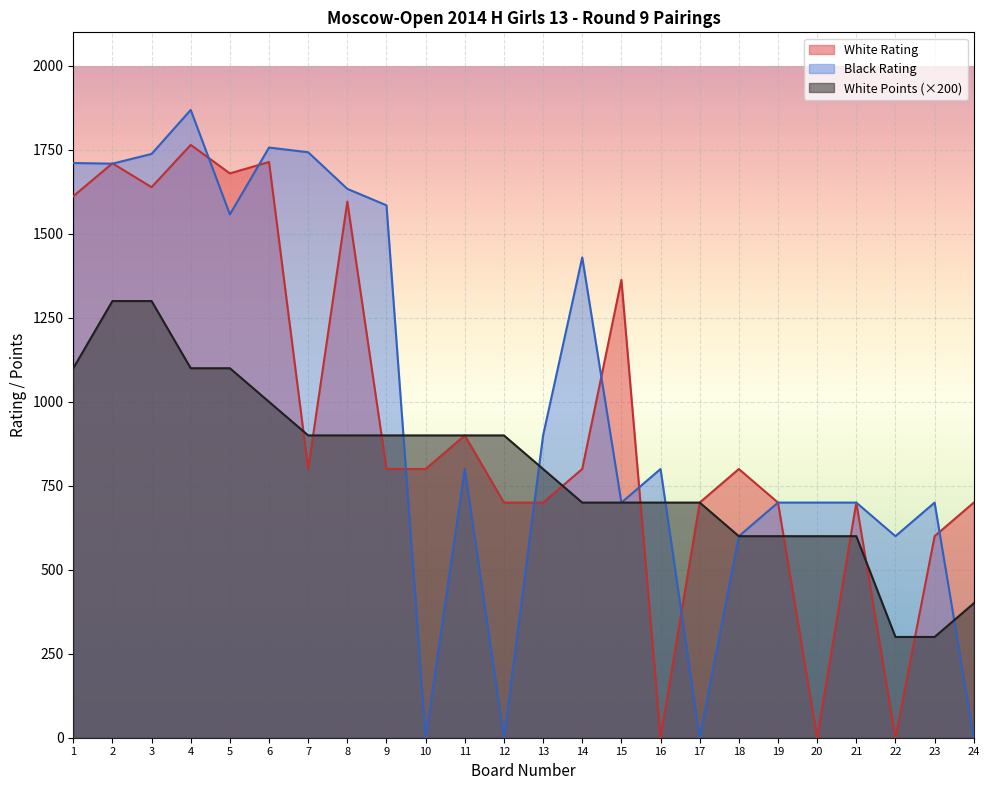

The value of White Points at 2 is 1300. True or false?

True